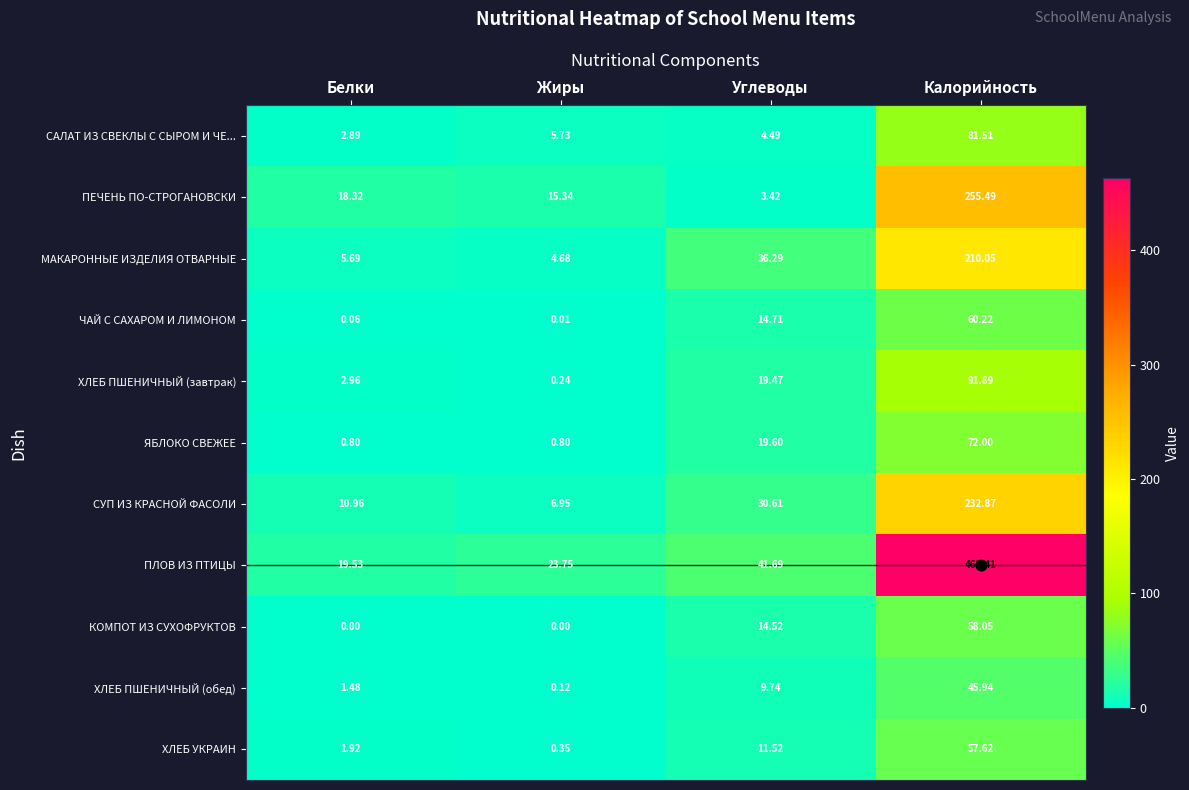

Which series has the largest range (max minus min)?

ПЛОВ ИЗ ПТИЦЫ